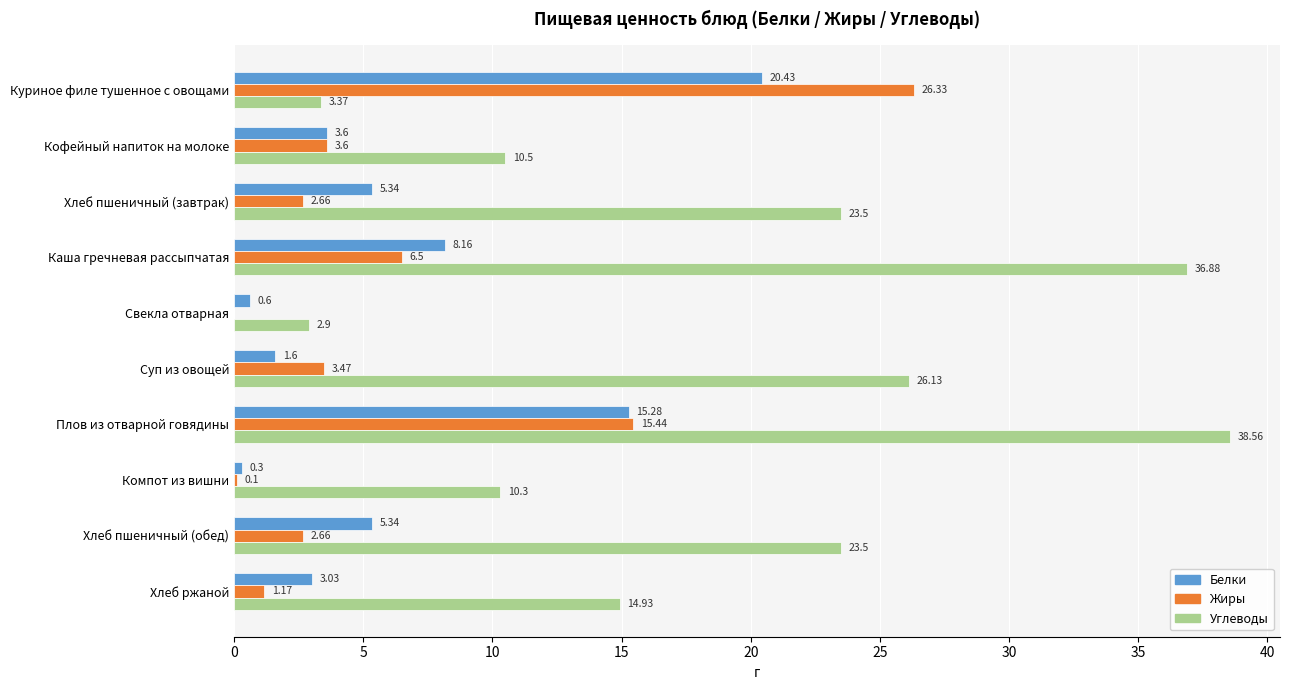

Where is Белки nearest to the value 10?

Каша гречневая рассыпчатая